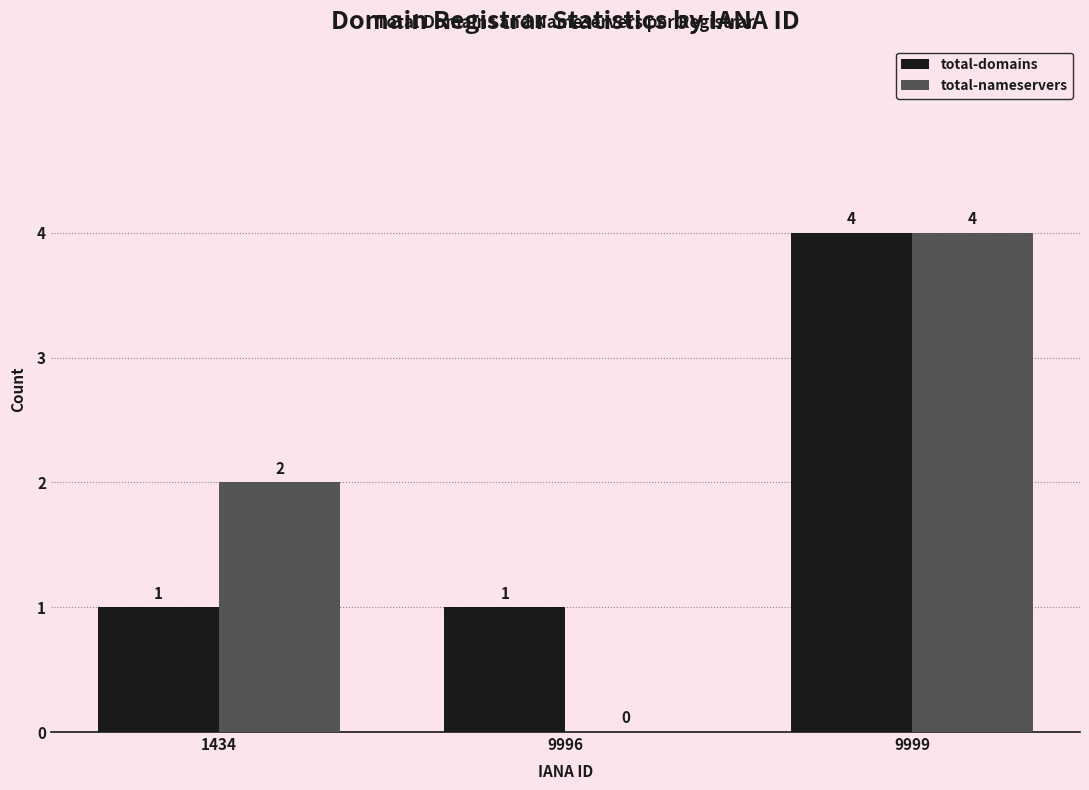

At which label does total-nameservers reach its peak?

9999